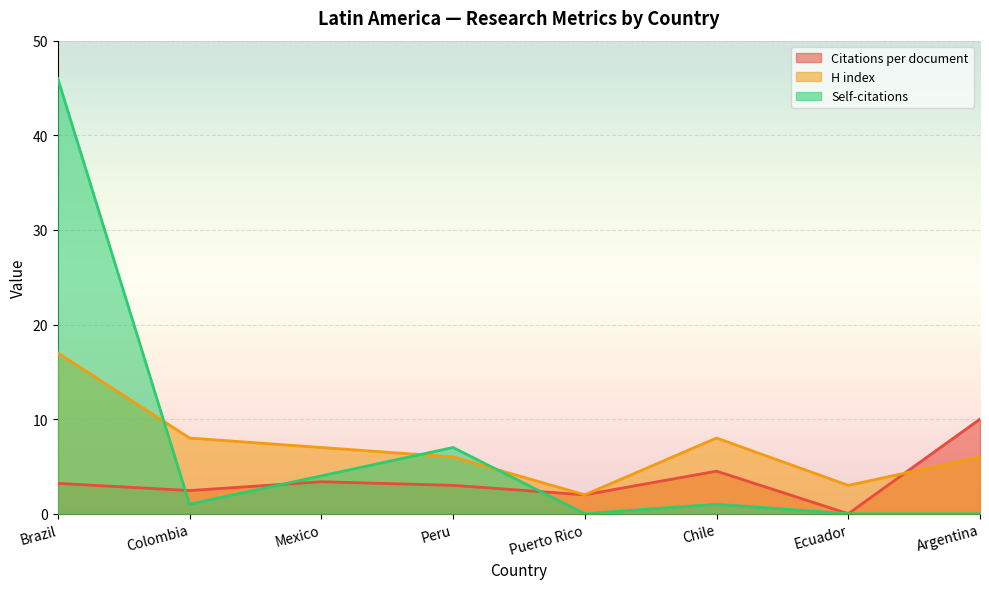

What are all the series names shown in the legend?

Citations per document, H index, Self-citations